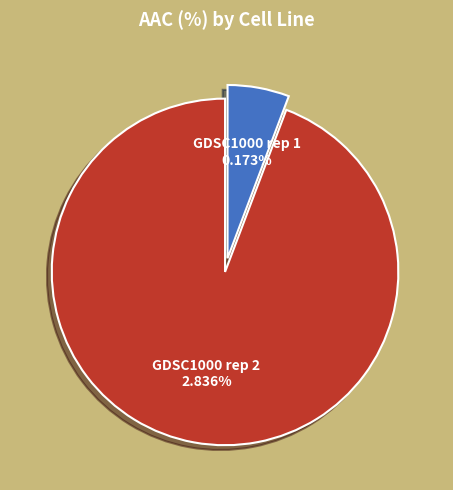

Does GDSC1000 rep 1 represent more than half of the total?

No